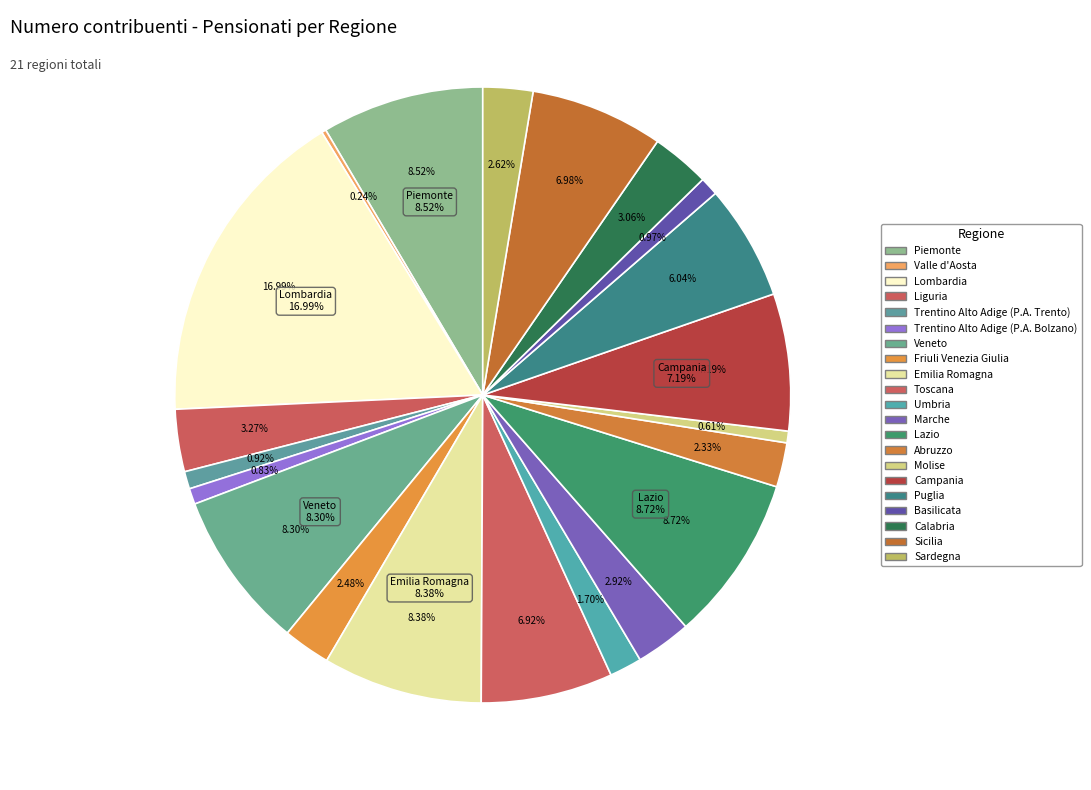

What is the largest slice in the pie chart?

Lombardia